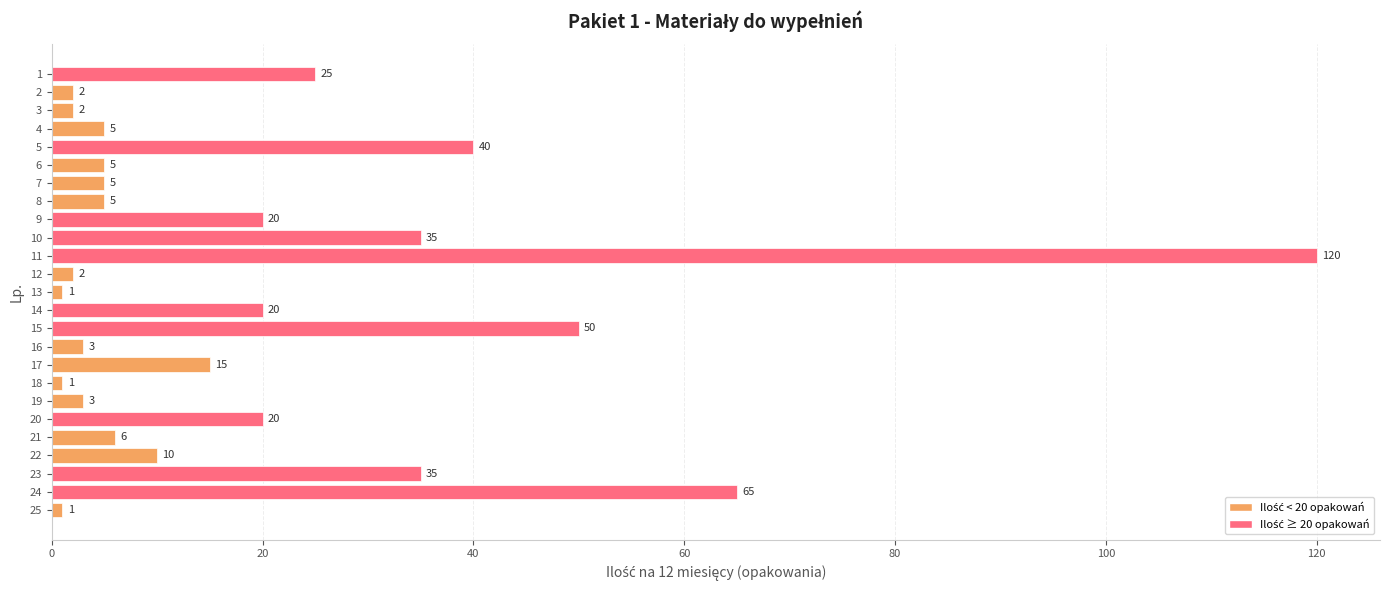

Approximately how many times larger is the value at 9 compared to 6?

4.0